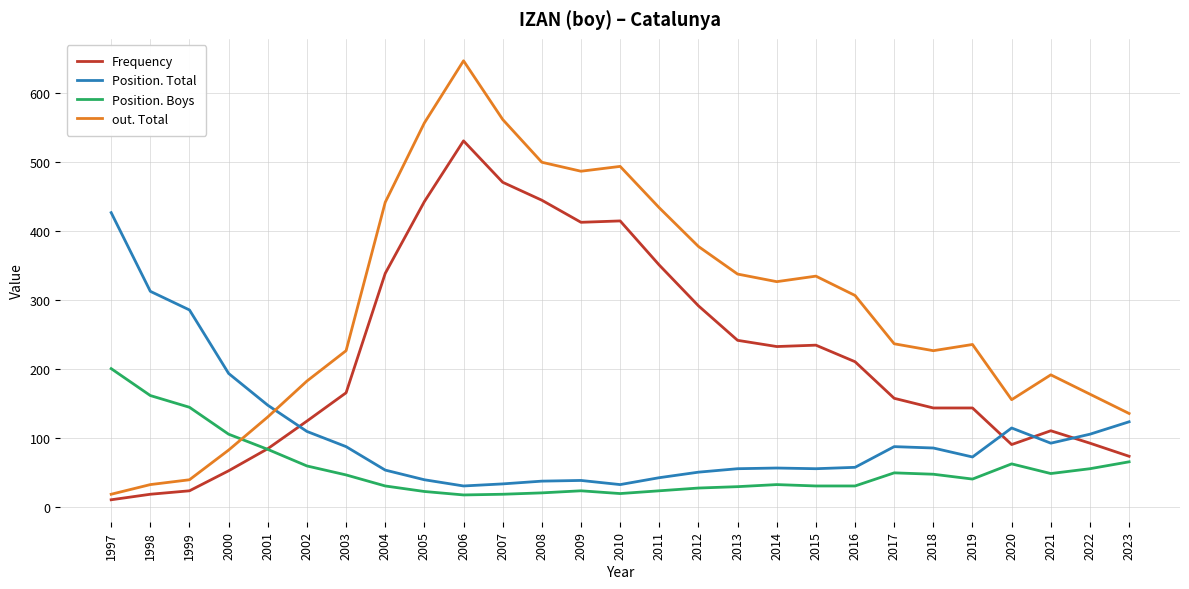

What are all the series names shown in the legend?

Frequency, Position. Total, Position. Boys, out. Total